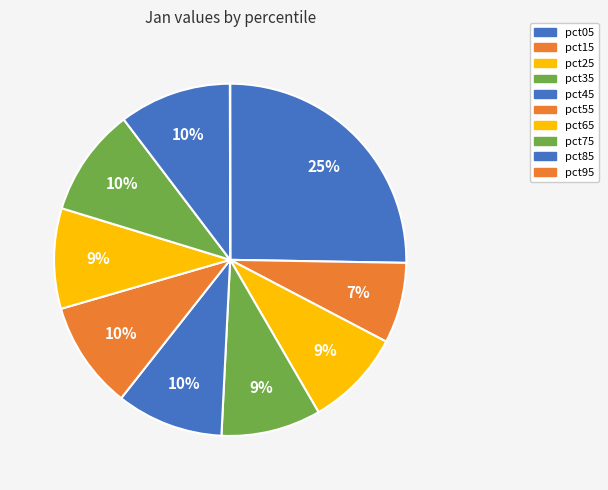

What percentage is NOT represented by pct65?

90.8%